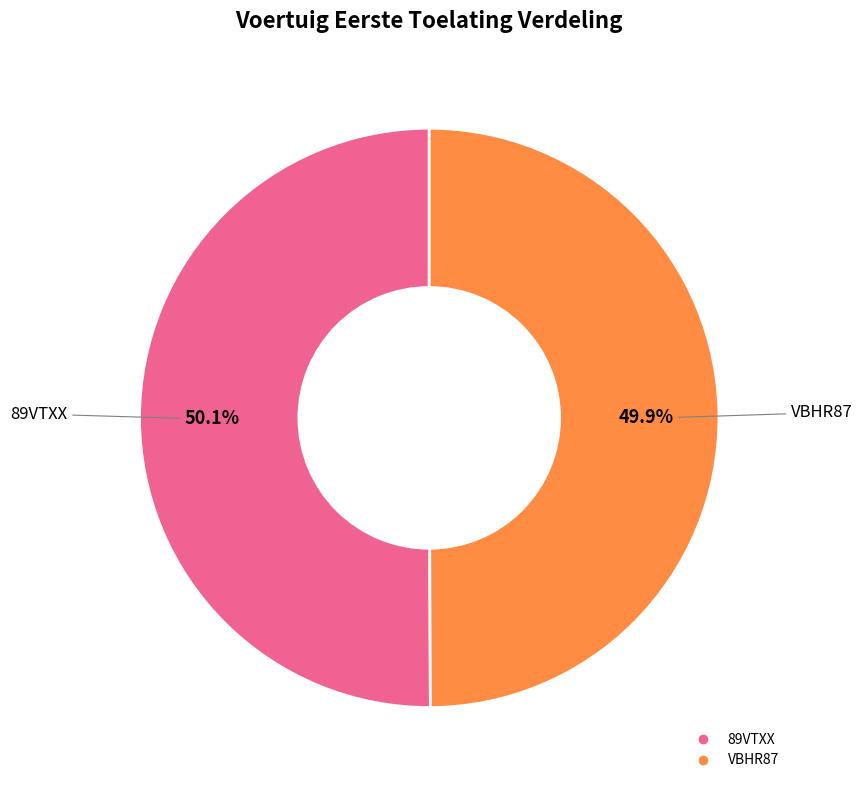

Is there any slice that represents more than half of the pie?

Yes